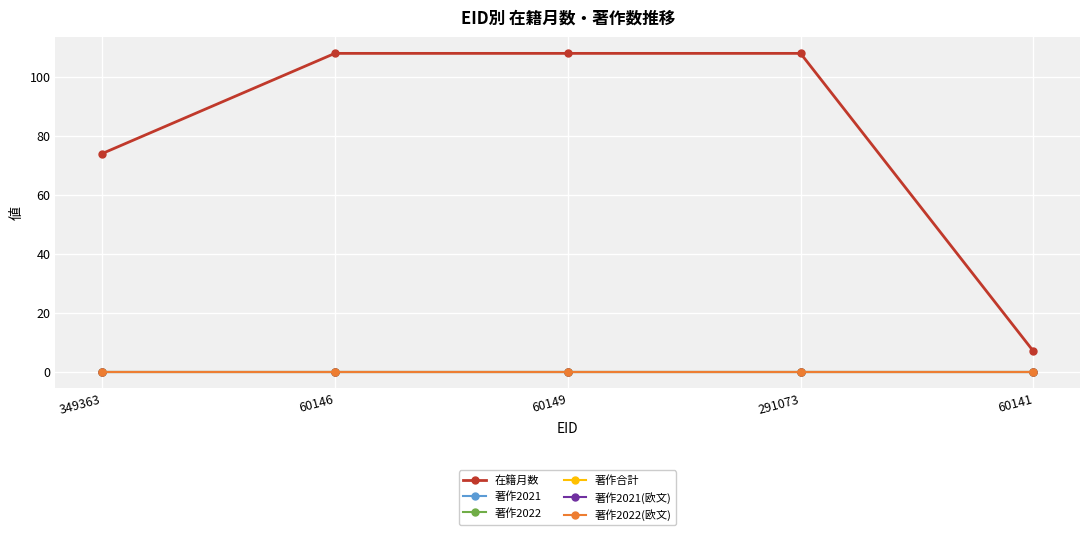

Does the chart have visible grid lines?

Yes